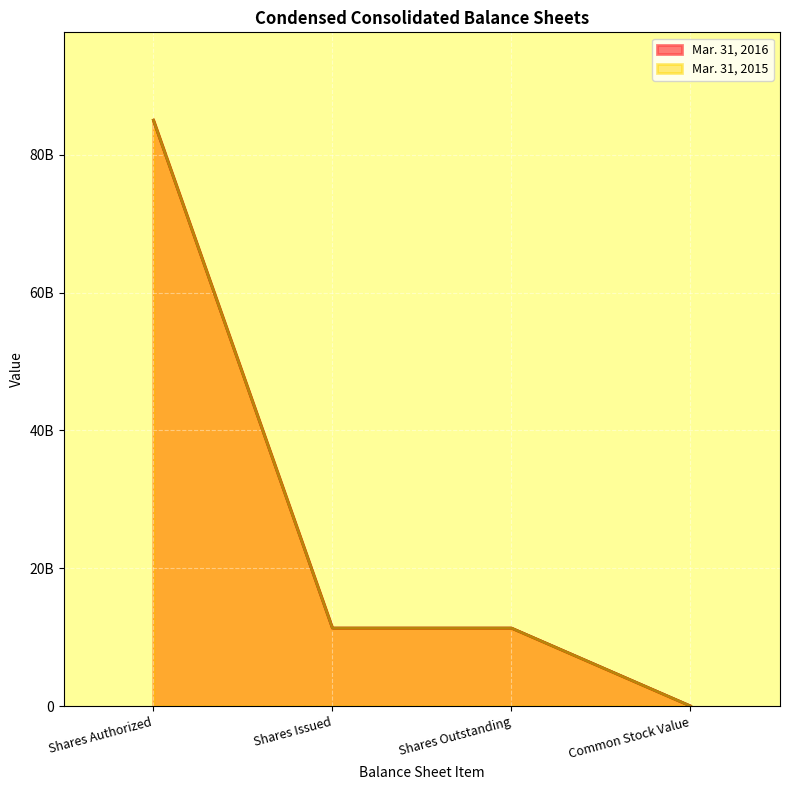

What is the total value across all series at Common Stock Value?

5550460